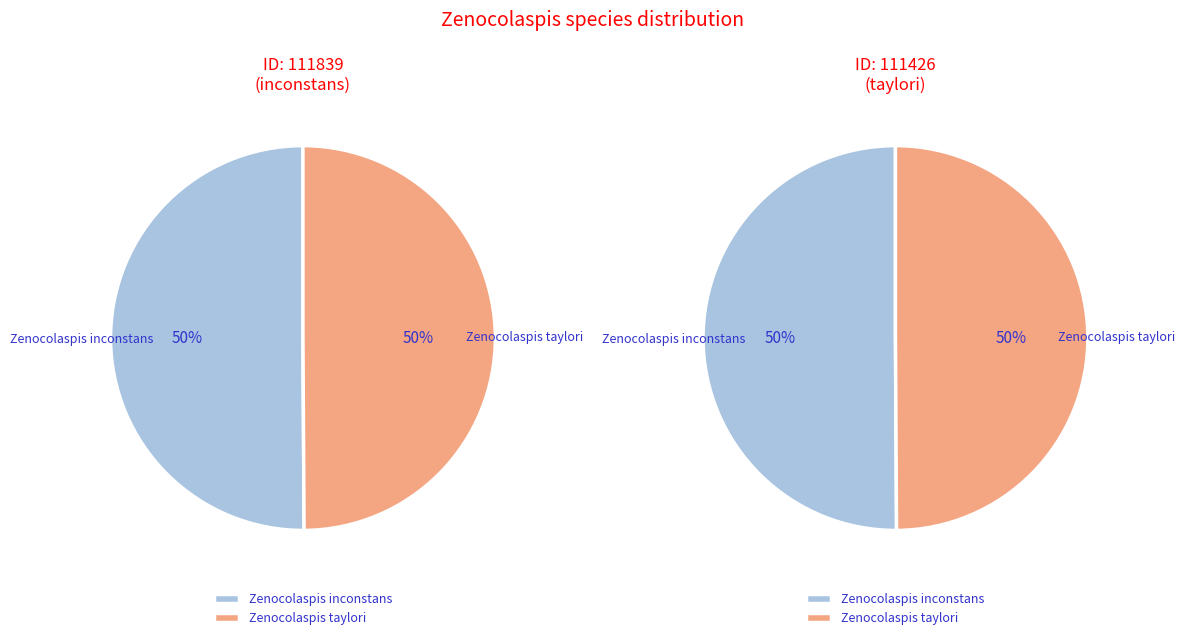

Count the number of slices in the pie.

2